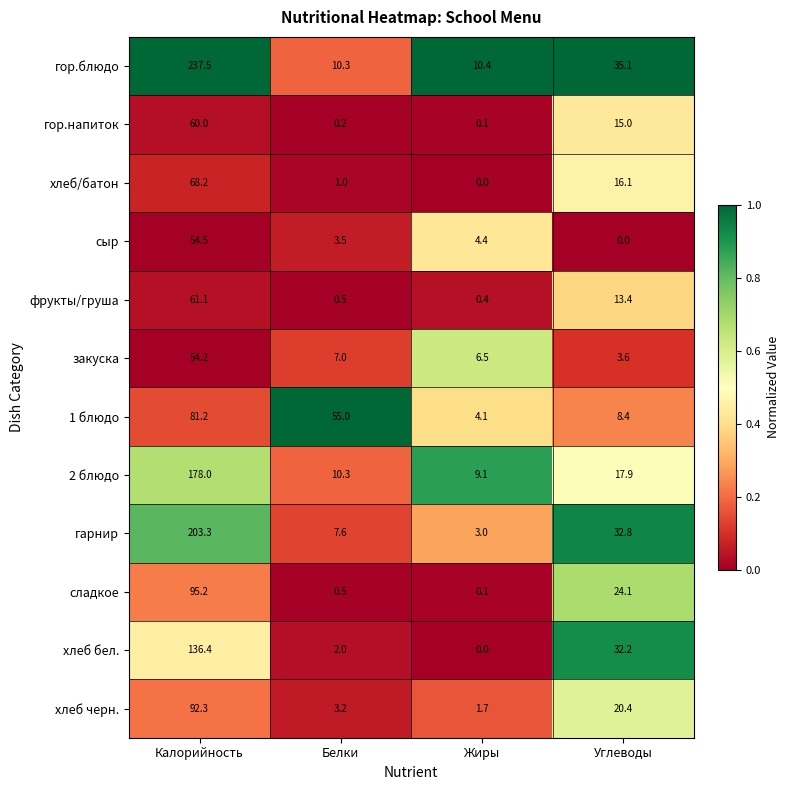

Which series has the largest range (max minus min)?

гор.блюдо